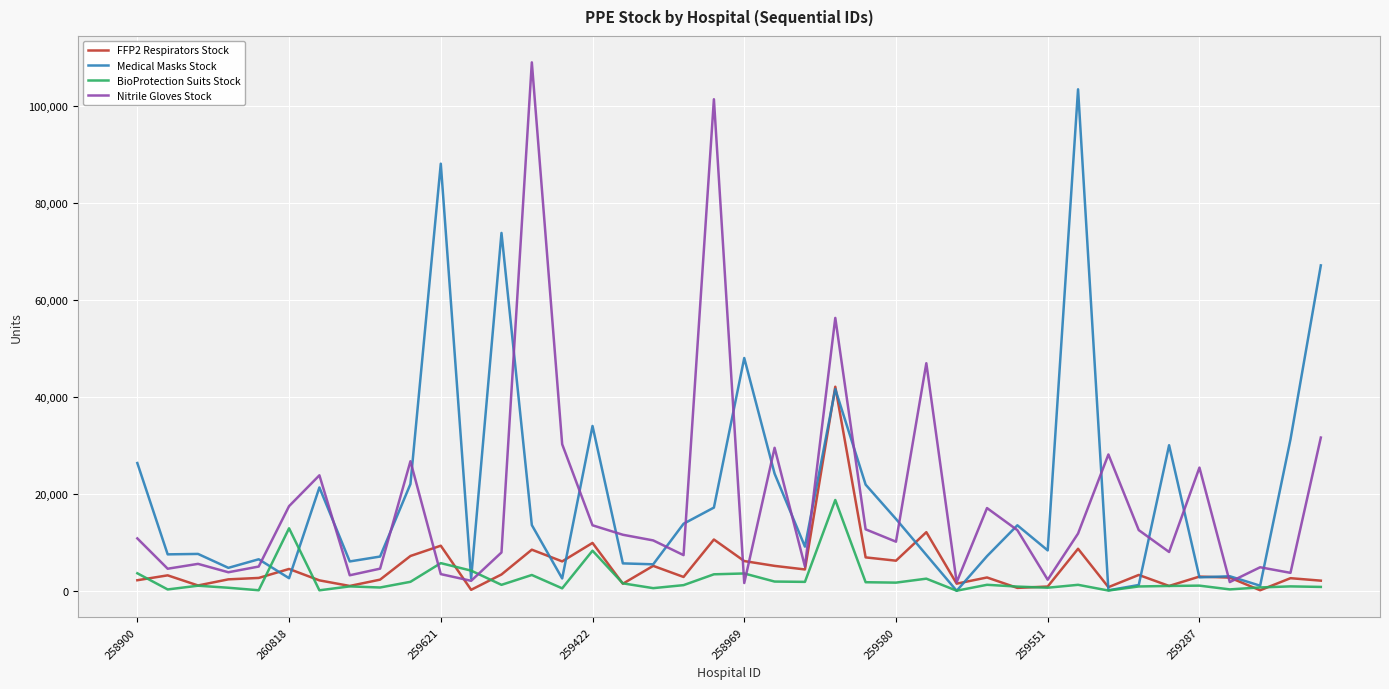

Rank the series by their maximum value, from highest to lowest.

Nitrile Gloves Stock, Medical Masks Stock, FFP2 Respirators Stock, BioProtection Suits Stock